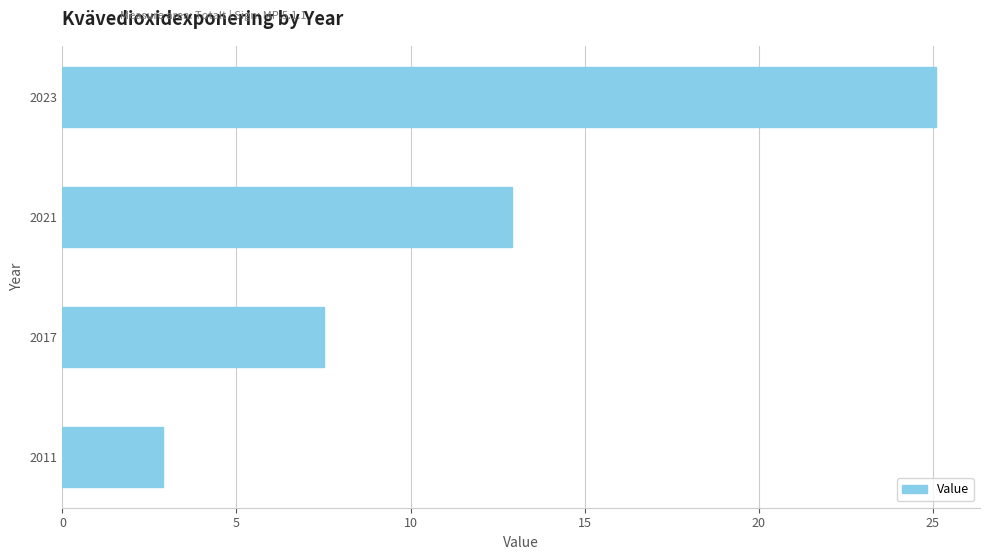

Rank the categories by value from lowest to highest.

2011, 2017, 2021, 2023